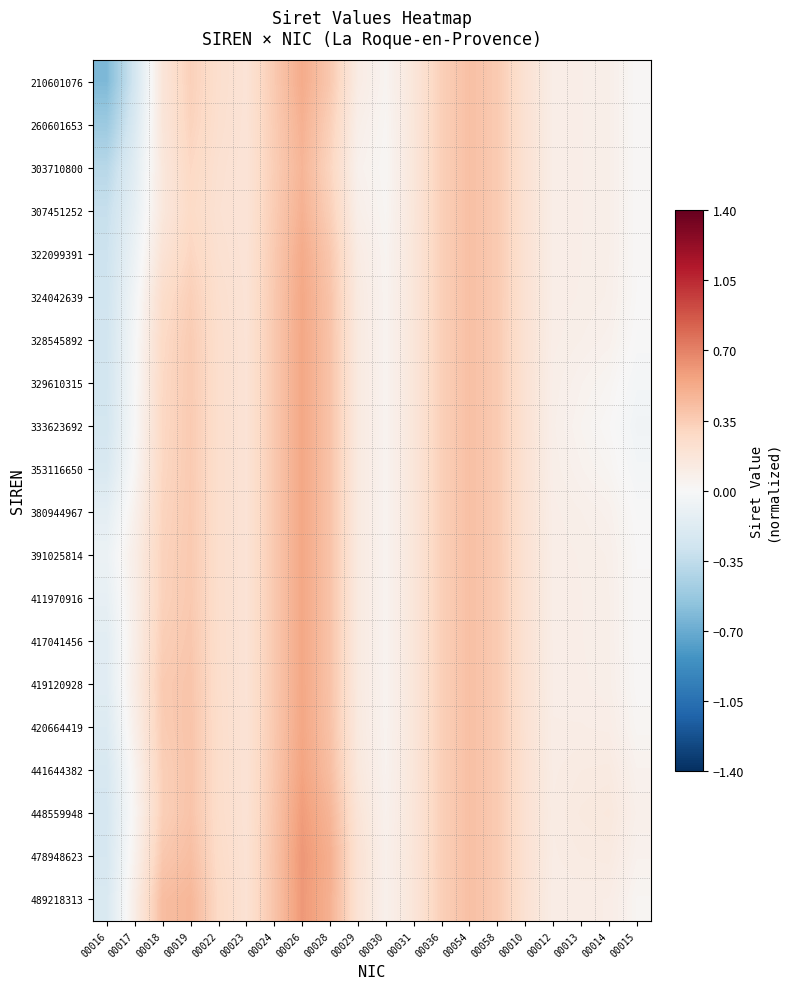

Which series has the largest range (max minus min)?

210601076